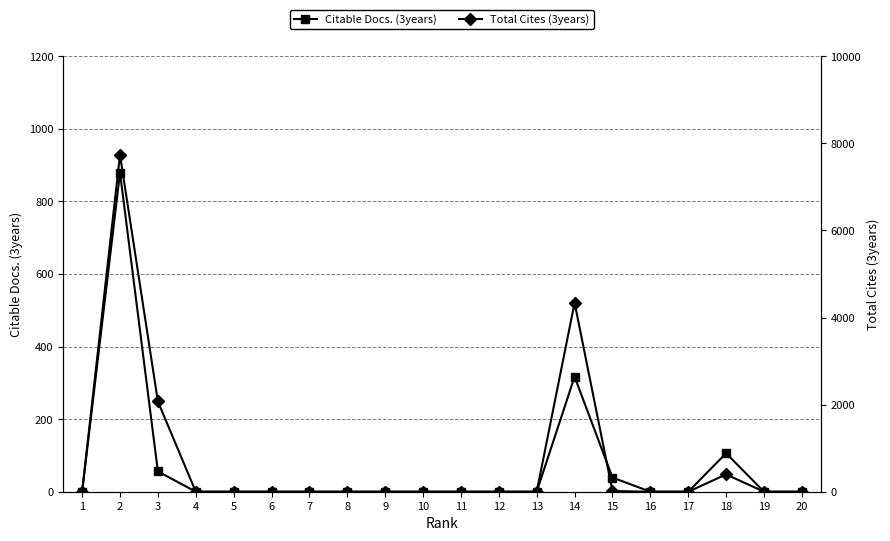

What are all the series names shown in the legend?

Citable Docs. (3years), Total Cites (3years)